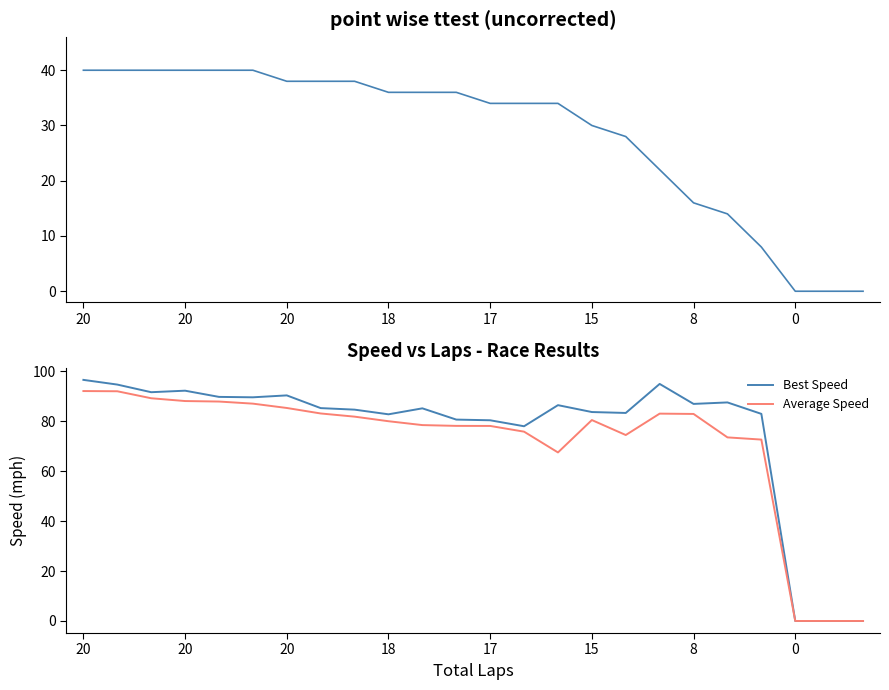

True or false: Total Distance and Best Speed cross at least once.

False